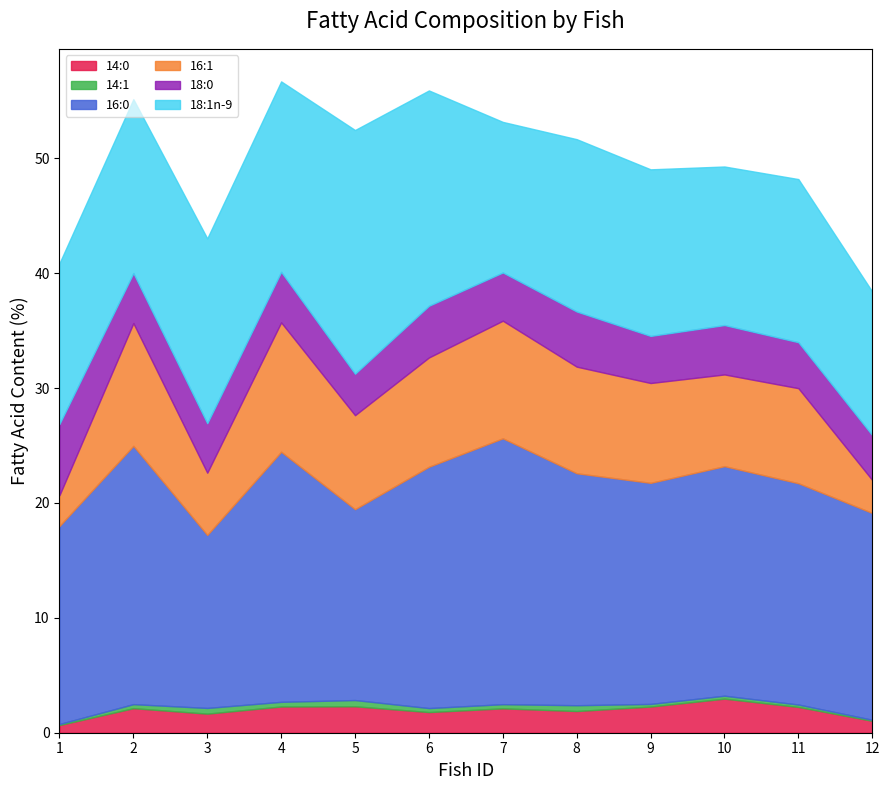

True or false: 14:1 and 14:0 intersect in this chart.

False